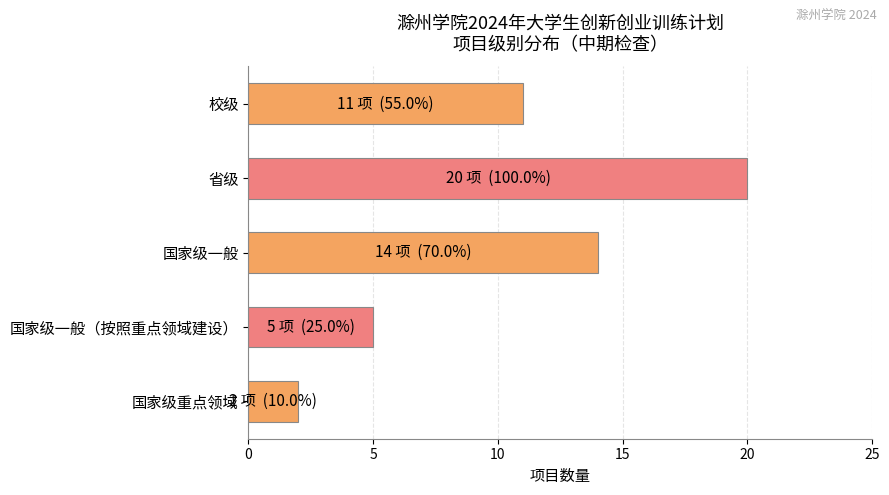

Reading top to bottom, what are all the values shown in this chart?

校级=11	省级=20	国家级一般=14	国家级一般（按照重点领域建设）=5	国家级重点领域=2